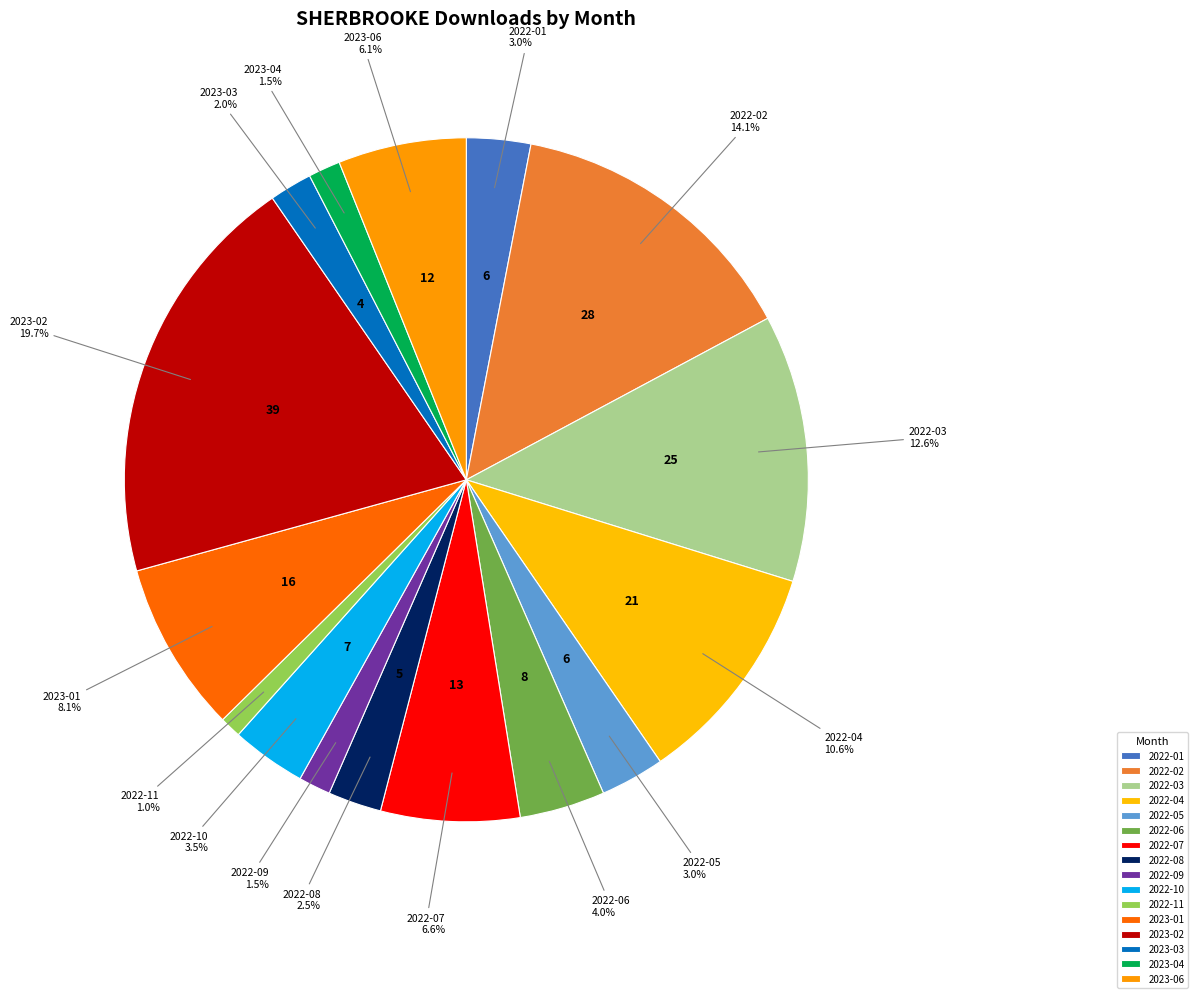

Which category has the smallest portion of the pie?

2022-11